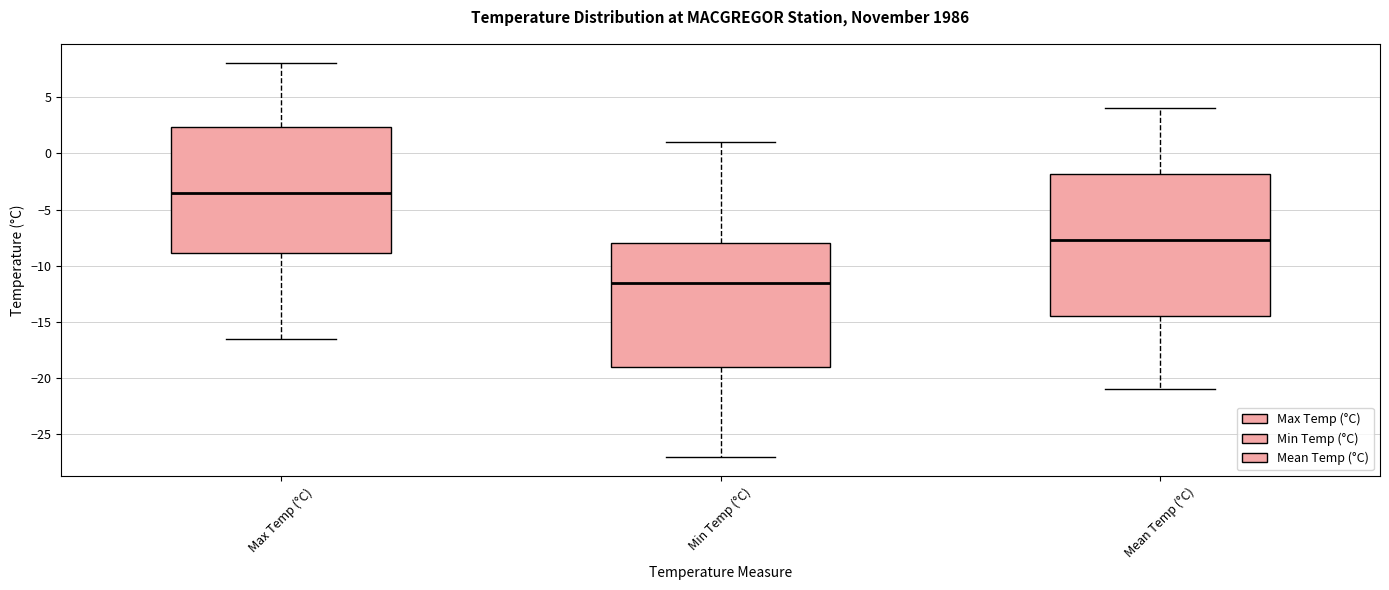

Where does the median line of the box for Max Temp (°C) sit on the y-axis? The values are not printed on the chart, so give them approximately, as read against the axis.

-3.5